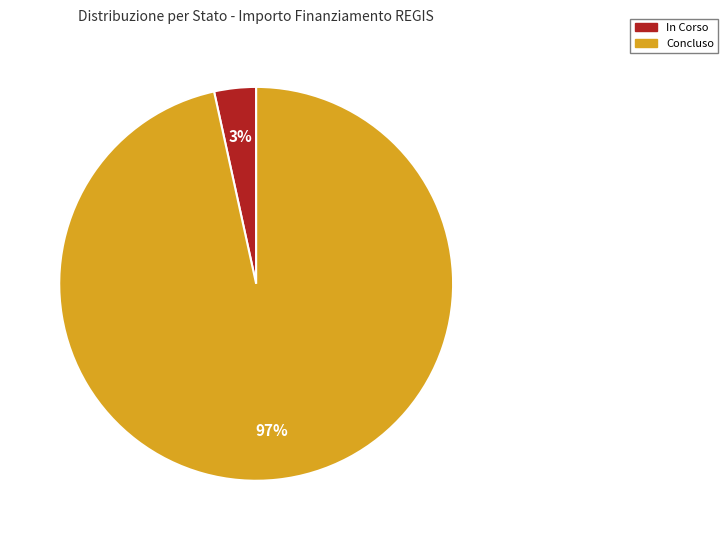

How many segments does this pie chart have?

2